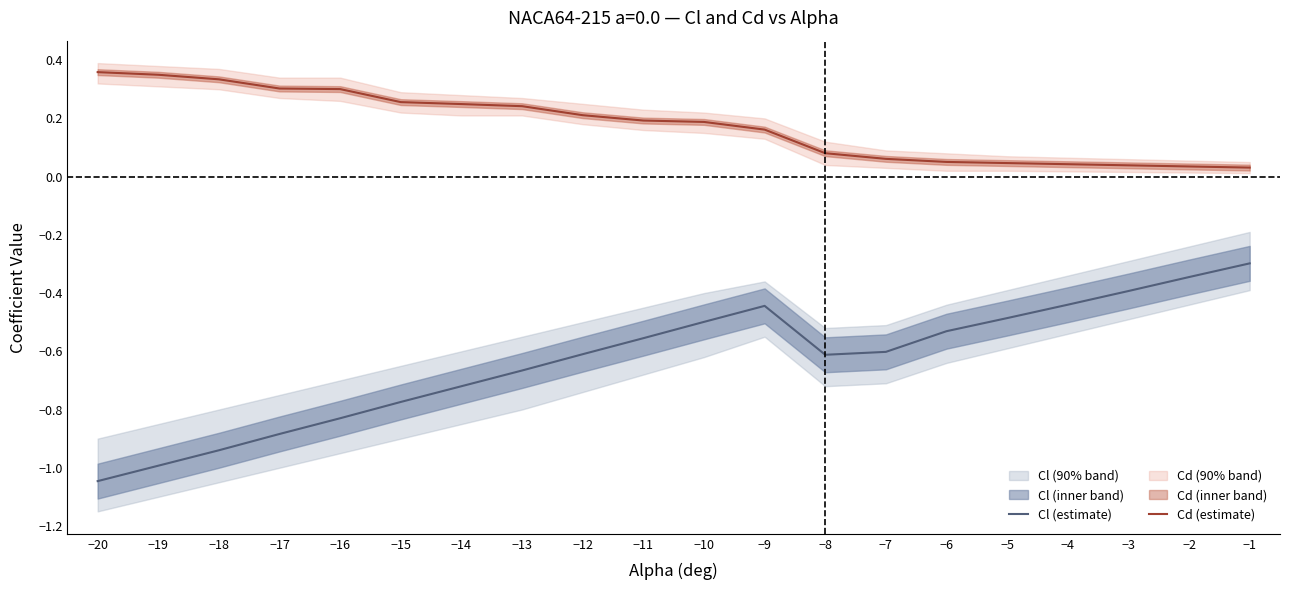

Reading left to right, extract all data points from this chart.

Cl (estimate): −20=-1.0	−19=-1.0	−18=-0.9	−17=-0.9	−16=-0.8	−15=-0.8	−14=-0.7	−13=-0.7	−12=-0.6	−11=-0.6	−10=-0.5	−9=-0.4	−8=-0.6	−7=-0.6	−6=-0.5	−5=-0.5	−4=-0.4	−3=-0.4	−2=-0.3	−1=-0.3
Cd (estimate): −20=0.4	−19=0.3	−18=0.3	−17=0.3	−16=0.3	−15=0.3	−14=0.2	−13=0.2	−12=0.2	−11=0.2	−10=0.2	−9=0.2	−8=0.1	−7=0.1	−6=0.1	−5=0.0	−4=0.0	−3=0.0	−2=0.0	−1=0.0